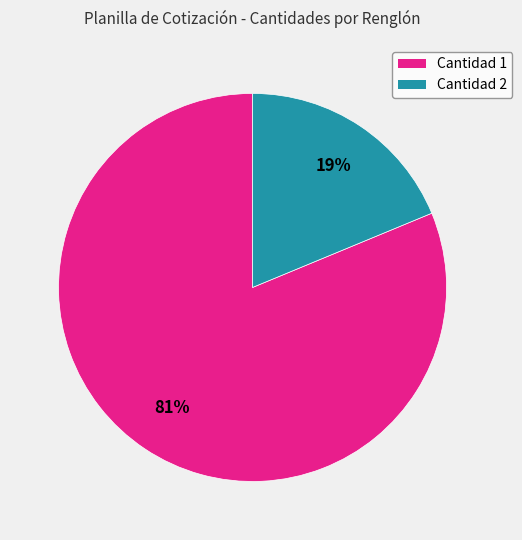

Does any single category account for the majority?

Yes